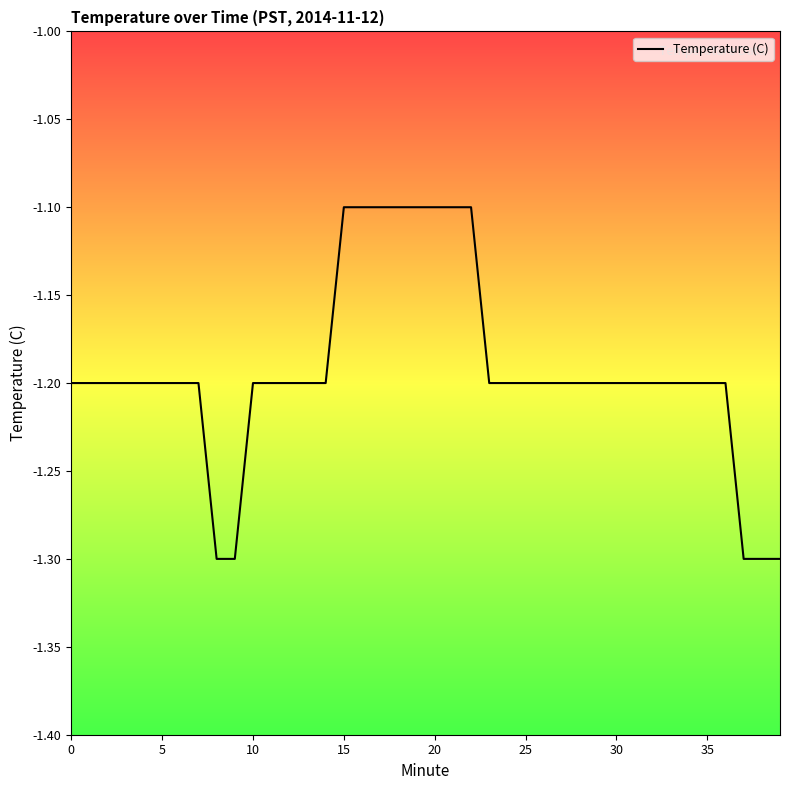

Does the chart have visible grid lines?

No